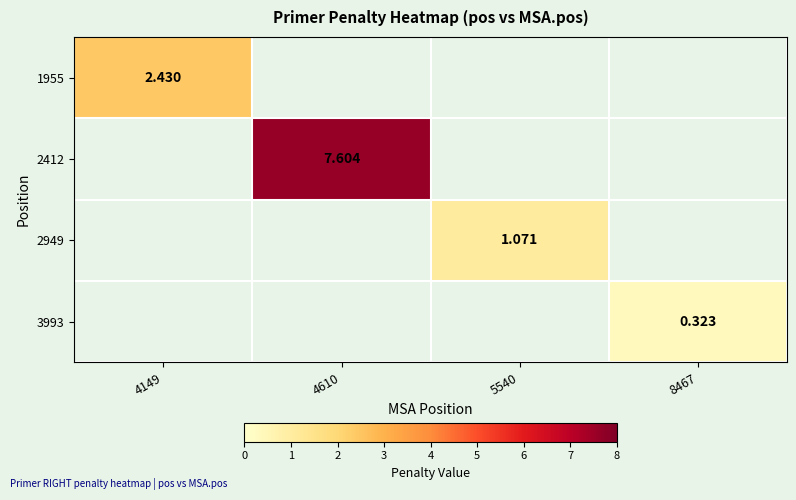

True or false: 3993 has a value of 0.2 at 8467.

False